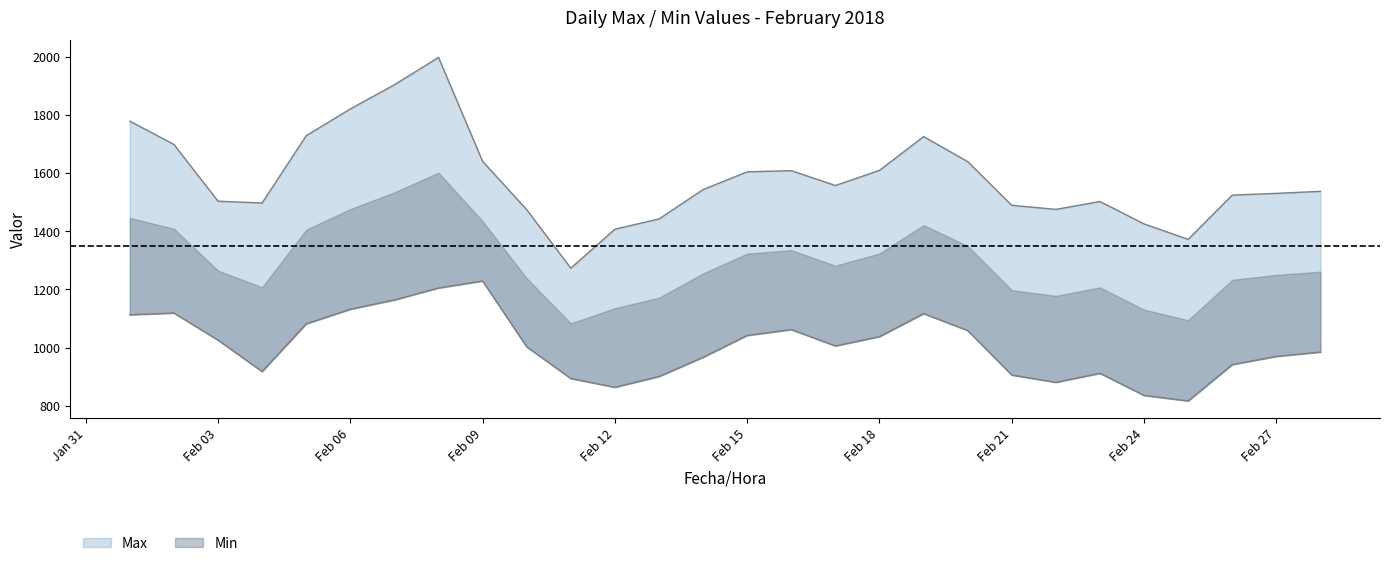

Which series has the widest spread of values?

Max